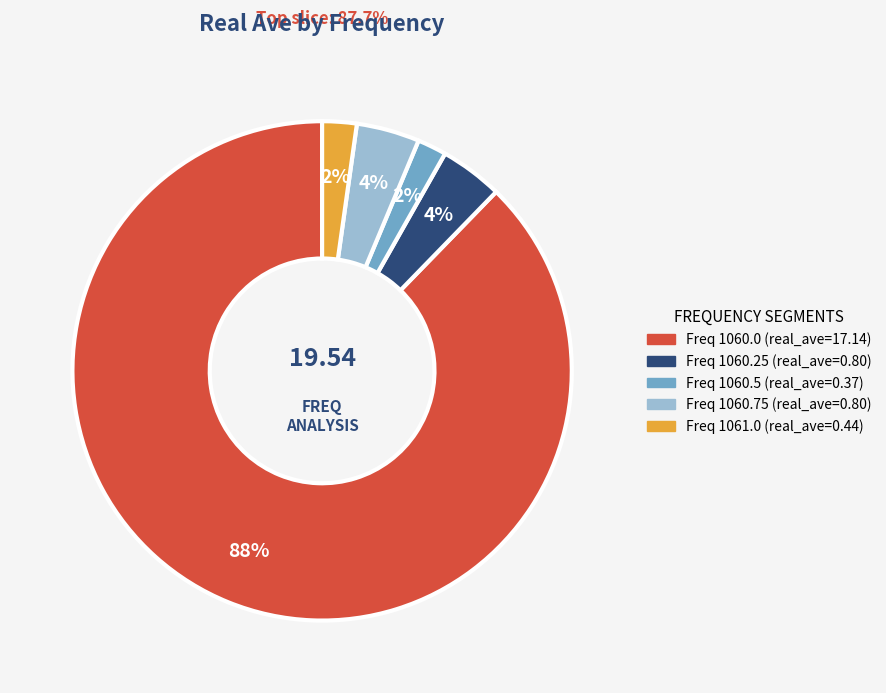

What is the majority slice?

Freq 1060.0 (real_ave=17.14)